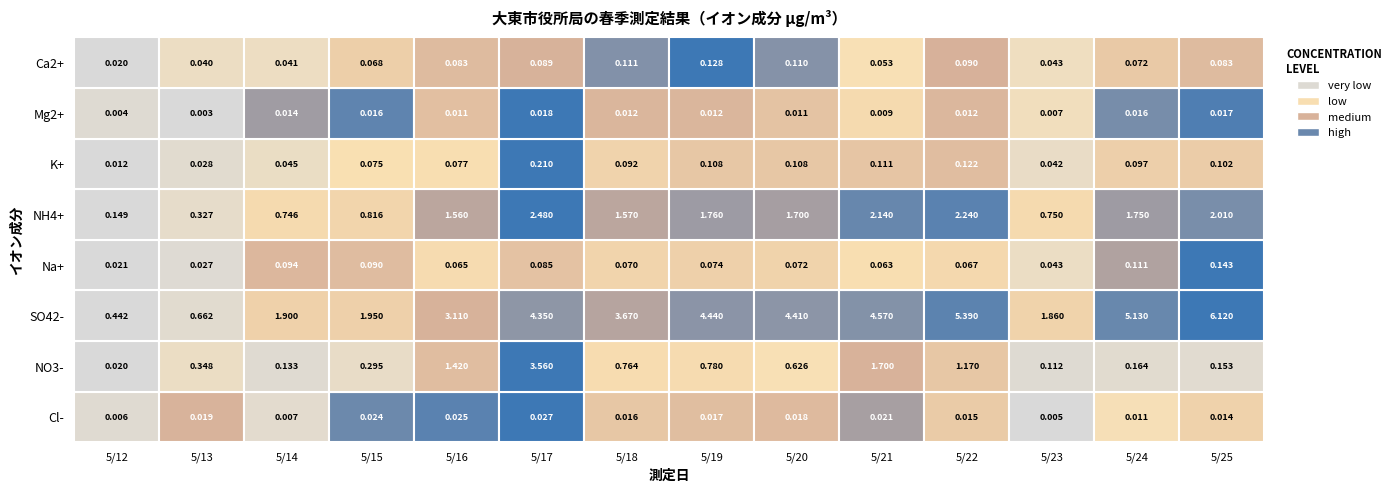

Reading left to right, transcribe all the data shown in this chart.

Cl-: 0.0	0.0	0.0	0.0	0.0	0.0	0.0	0.0	0.0	0.0	0.0	0.0	0.0	0.0
NO3-: 0.0	0.3	0.1	0.3	1.4	3.6	0.8	0.8	0.6	1.7	1.2	0.1	0.2	0.2
SO42-: 0.4	0.7	1.9	1.9	3.1	4.3	3.7	4.4	4.4	4.6	5.4	1.9	5.1	6.1
Na+: 0.0	0.0	0.1	0.1	0.1	0.1	0.1	0.1	0.1	0.1	0.1	0.0	0.1	0.1
NH4+: 0.1	0.3	0.7	0.8	1.6	2.5	1.6	1.8	1.7	2.1	2.2	0.8	1.8	2.0
K+: 0.0	0.0	0.0	0.1	0.1	0.2	0.1	0.1	0.1	0.1	0.1	0.0	0.1	0.1
Mg2+: 0.0	0.0	0.0	0.0	0.0	0.0	0.0	0.0	0.0	0.0	0.0	0.0	0.0	0.0
Ca2+: 0.0	0.0	0.0	0.1	0.1	0.1	0.1	0.1	0.1	0.1	0.1	0.0	0.1	0.1